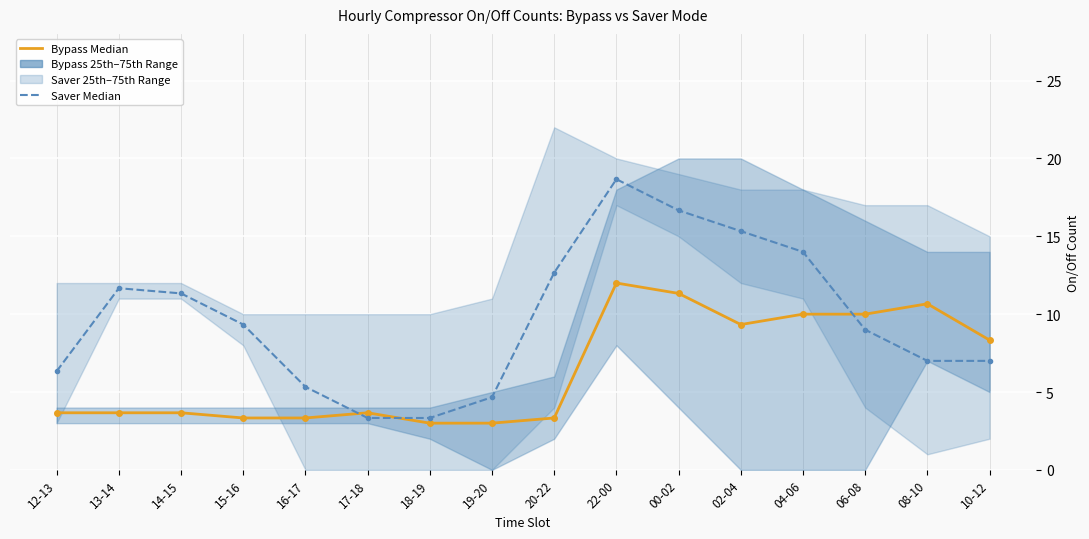

At which category is the sum across all series the highest?

22-00